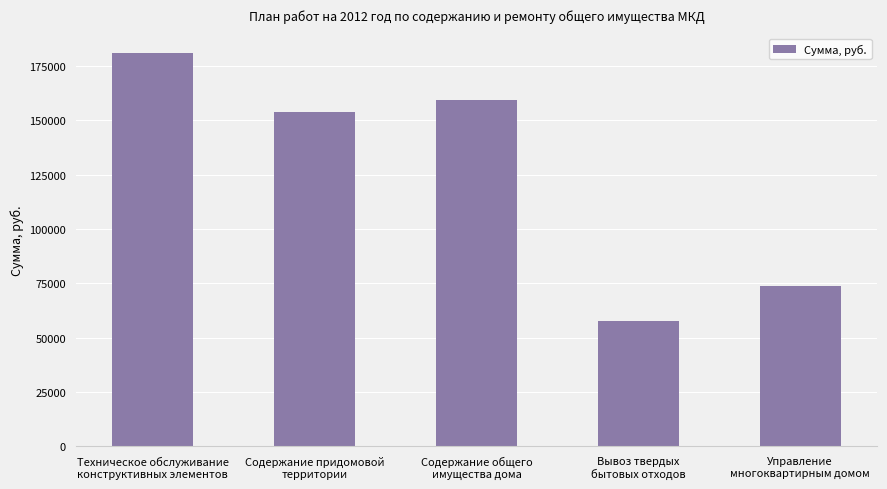

The chart shows a value of 57724.3 at Вывоз твердых
бытовых отходов. True or false?

True